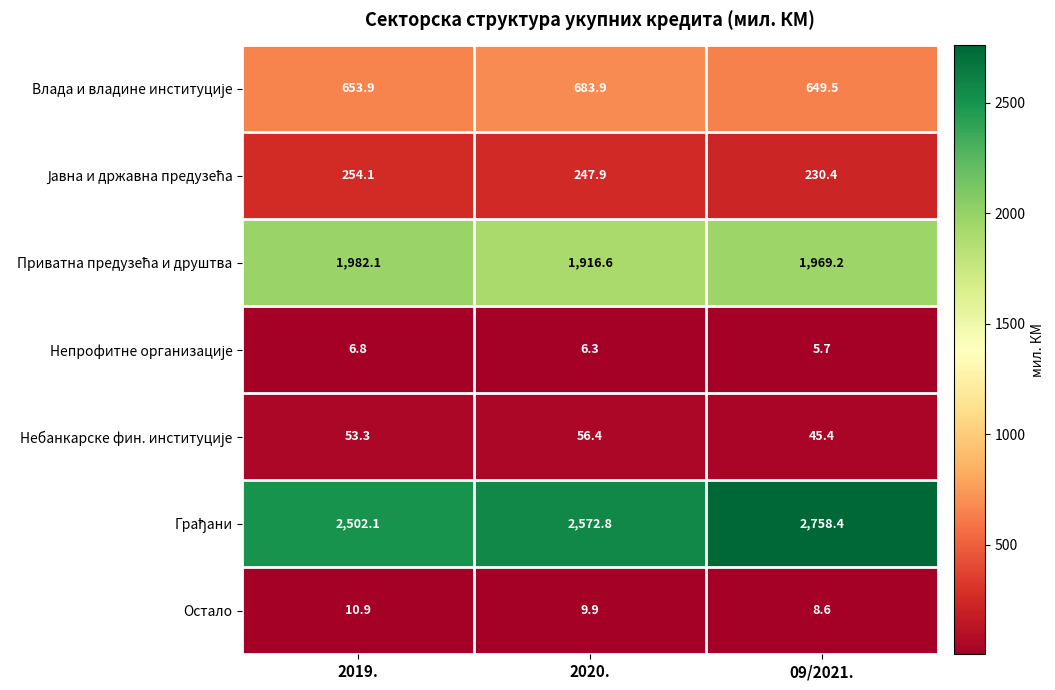

At which label does Остало reach its peak?

2019.